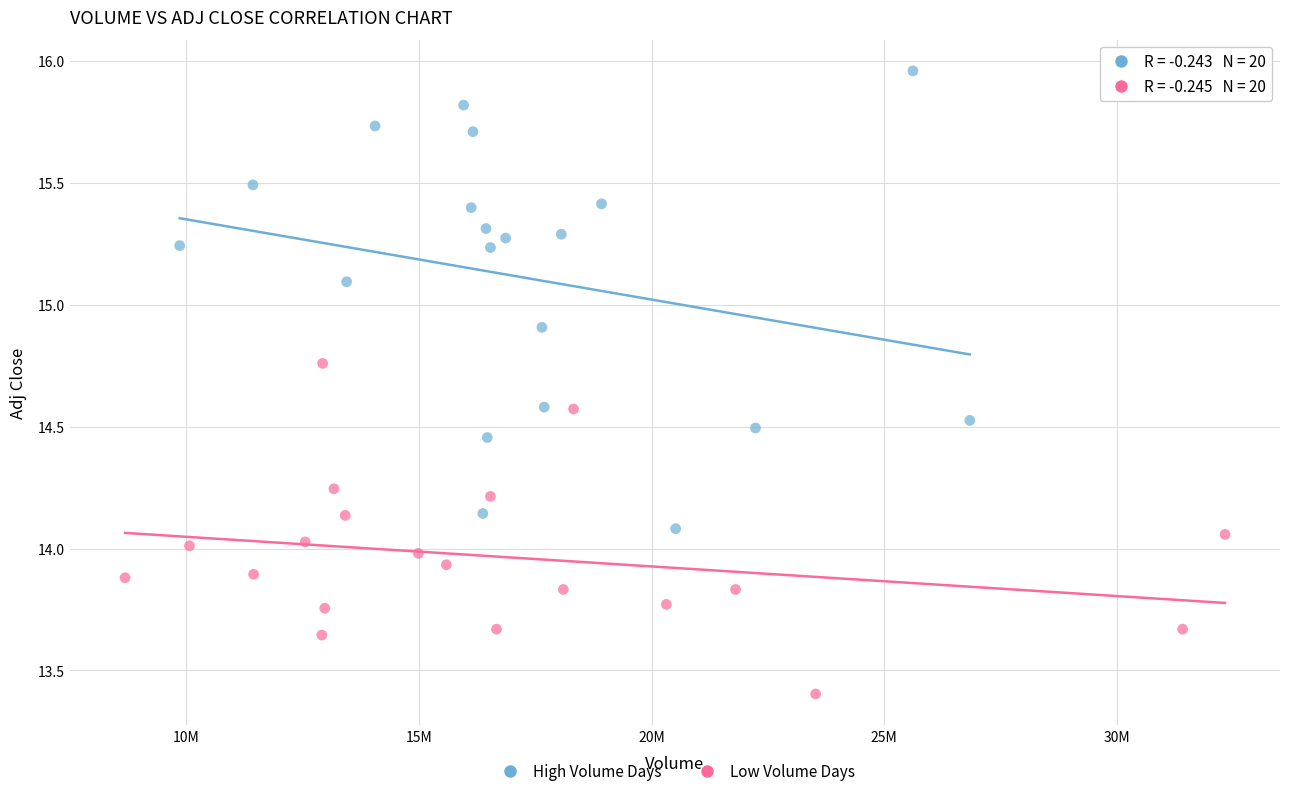

Which series contains the highest Y value?

High Volume Days